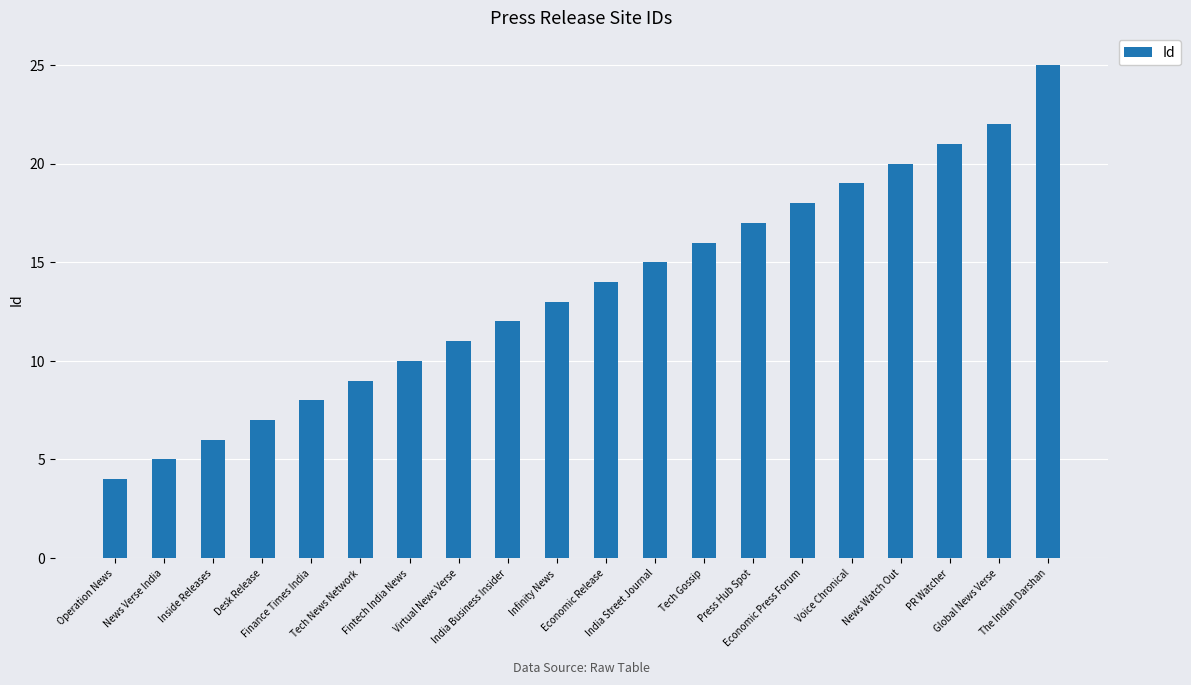

What is the greatest value displayed?

25